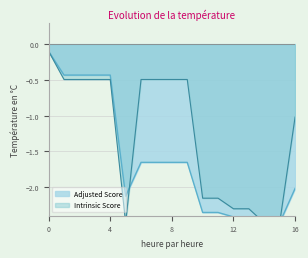

How many series are shown in this chart?

2